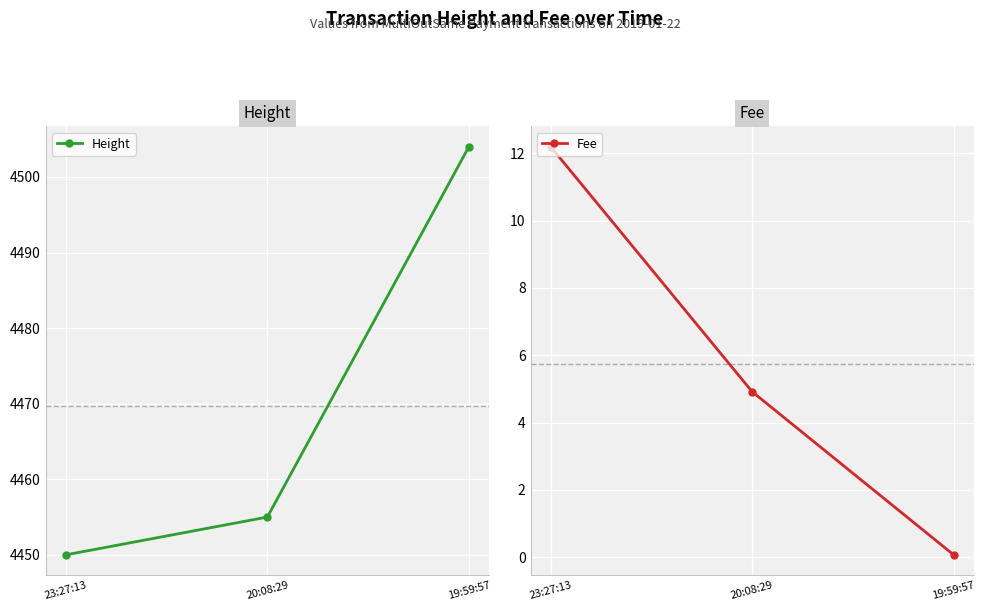

The Height series shows 1888.2 at 23:27:13. True or false?

False